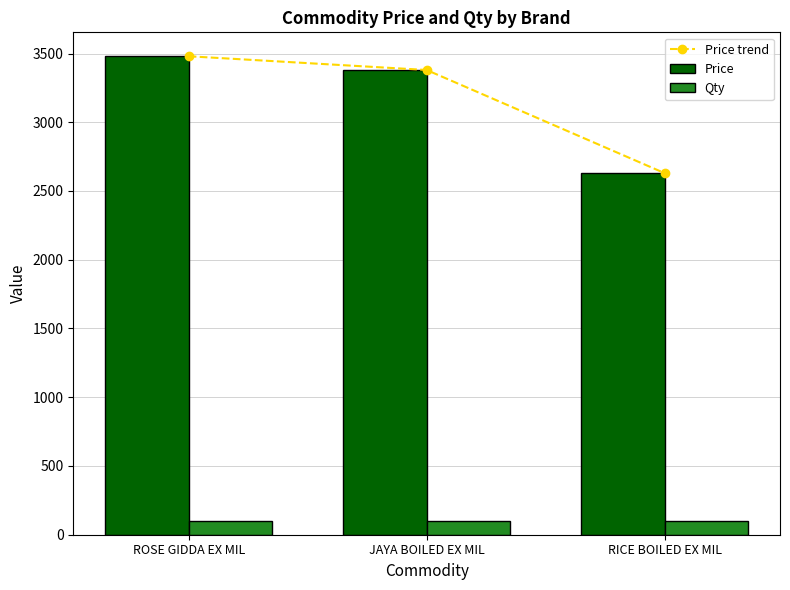

True or false: Qty has a value of 139 at ROSE GIDDA EX MIL.

False